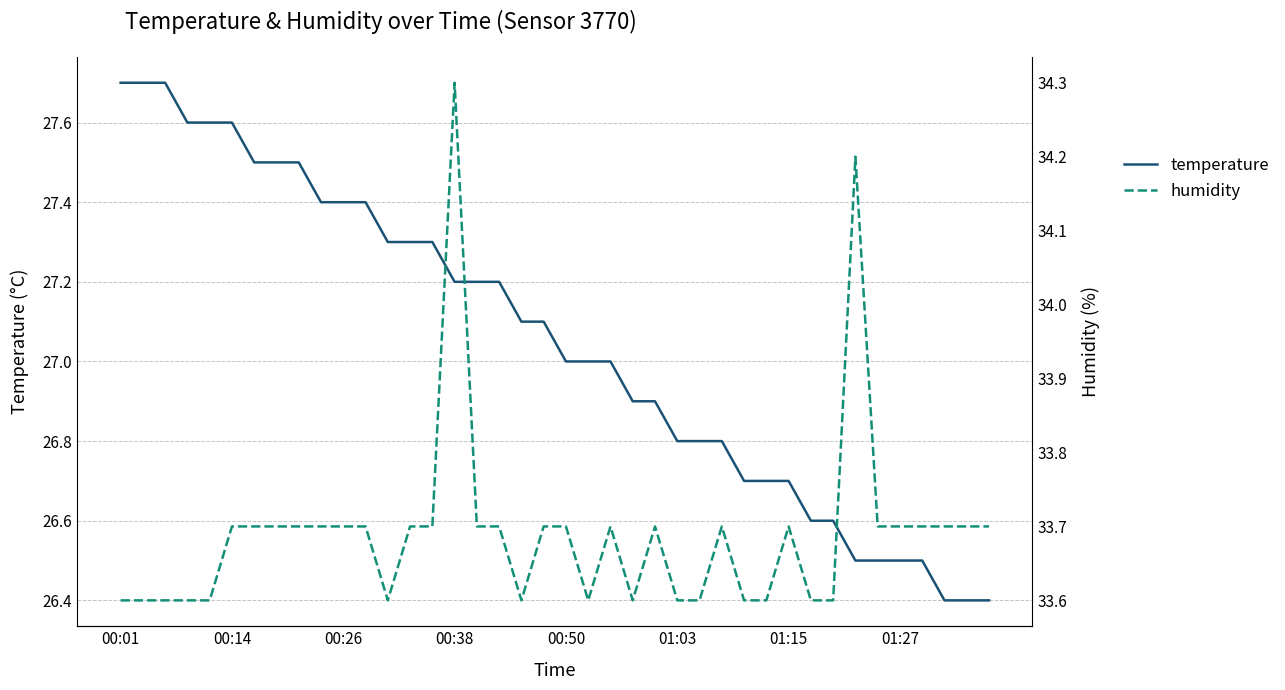

Is it true that temperature equals 27.2 at 00:38?

True